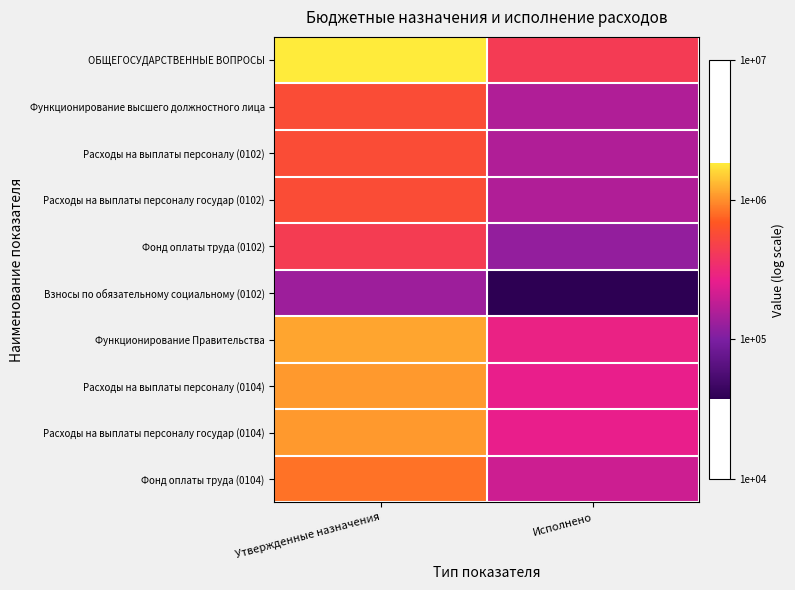

How many categories are shown in the chart?

2